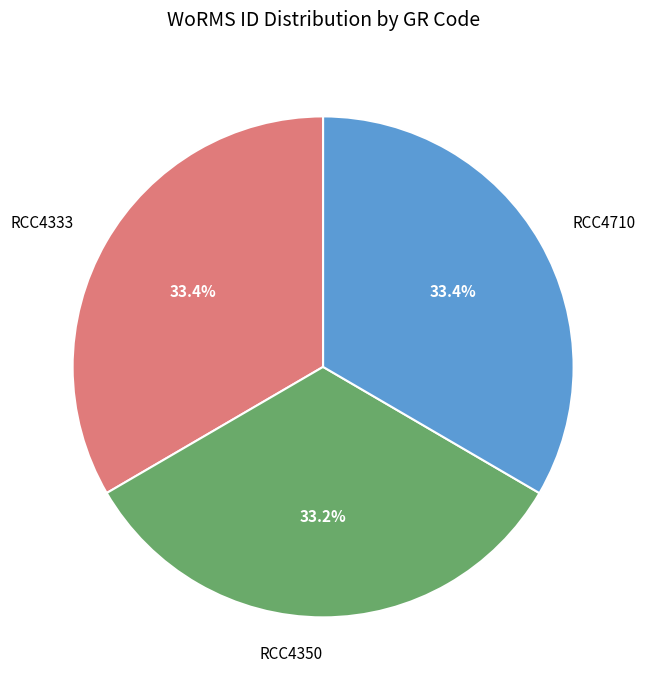

Approximately how many times larger is the value at RCC4333 compared to RCC4710?

1.0